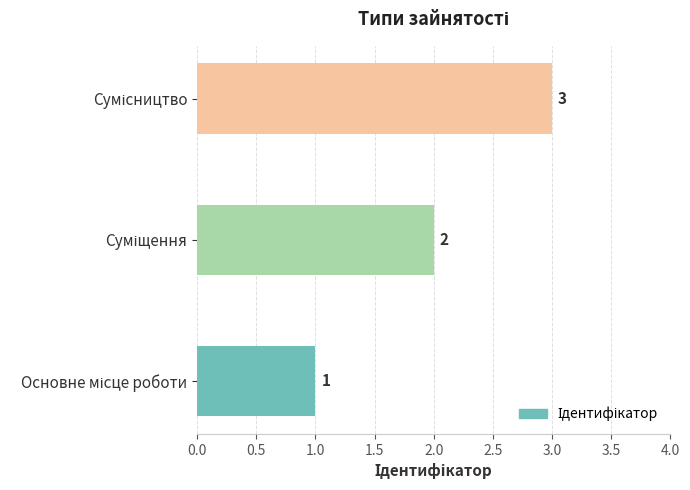

What is the sum of all values?

6